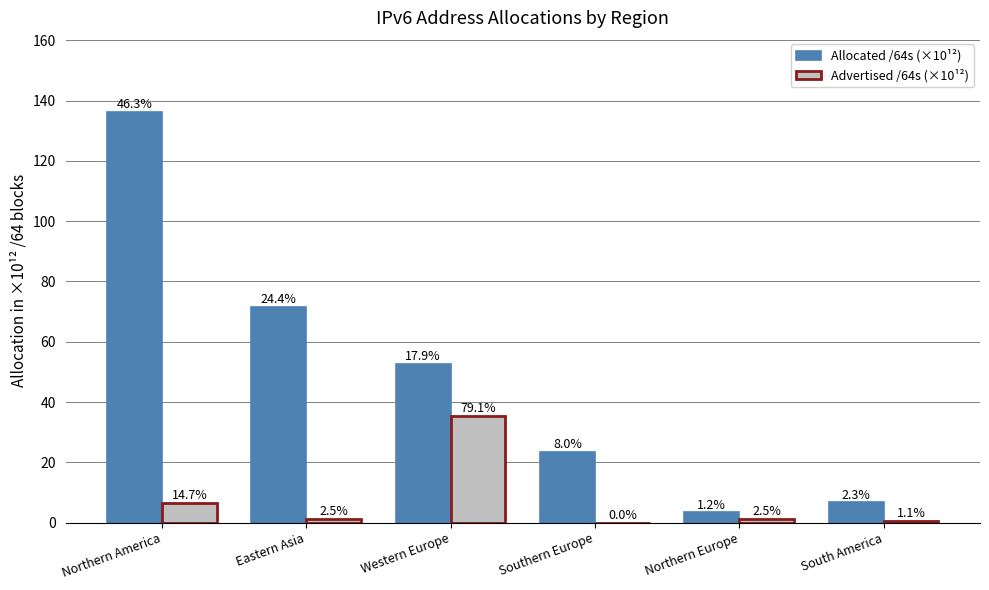

What is the maximum value shown in the chart?

136.3